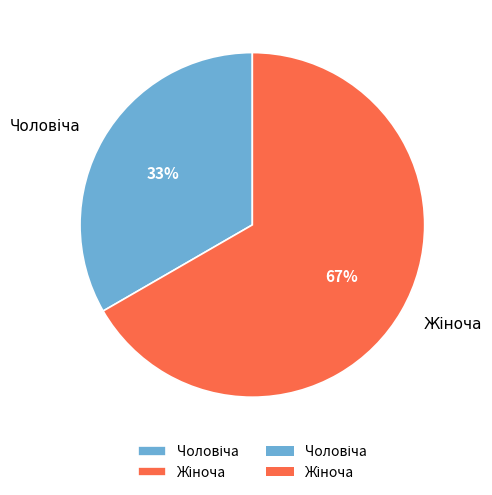

Is there a majority slice in this chart?

Yes